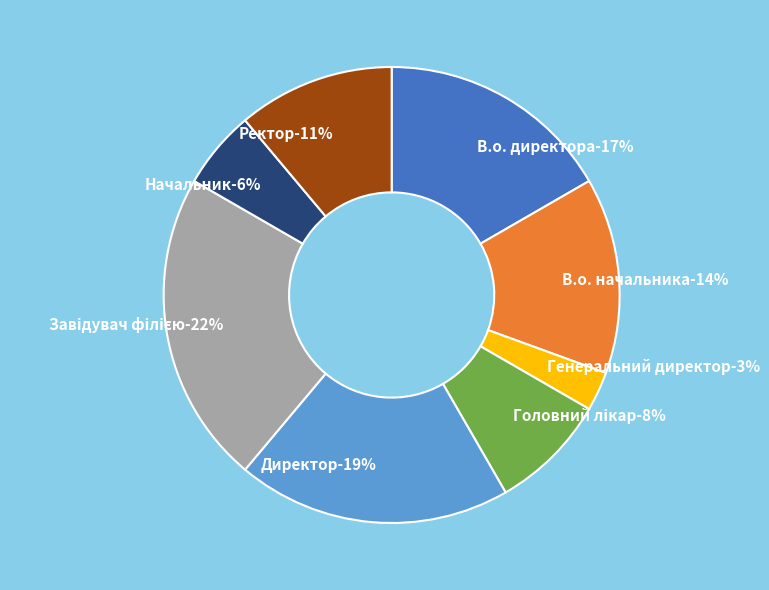

Is it true that Головний лікар is 8% of the pie?

True